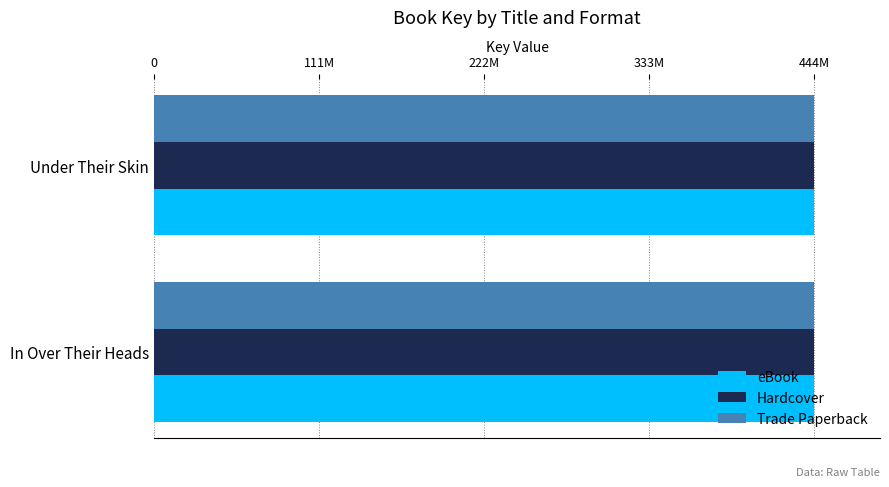

What are all the series names shown in the legend?

eBook, Hardcover, Trade Paperback